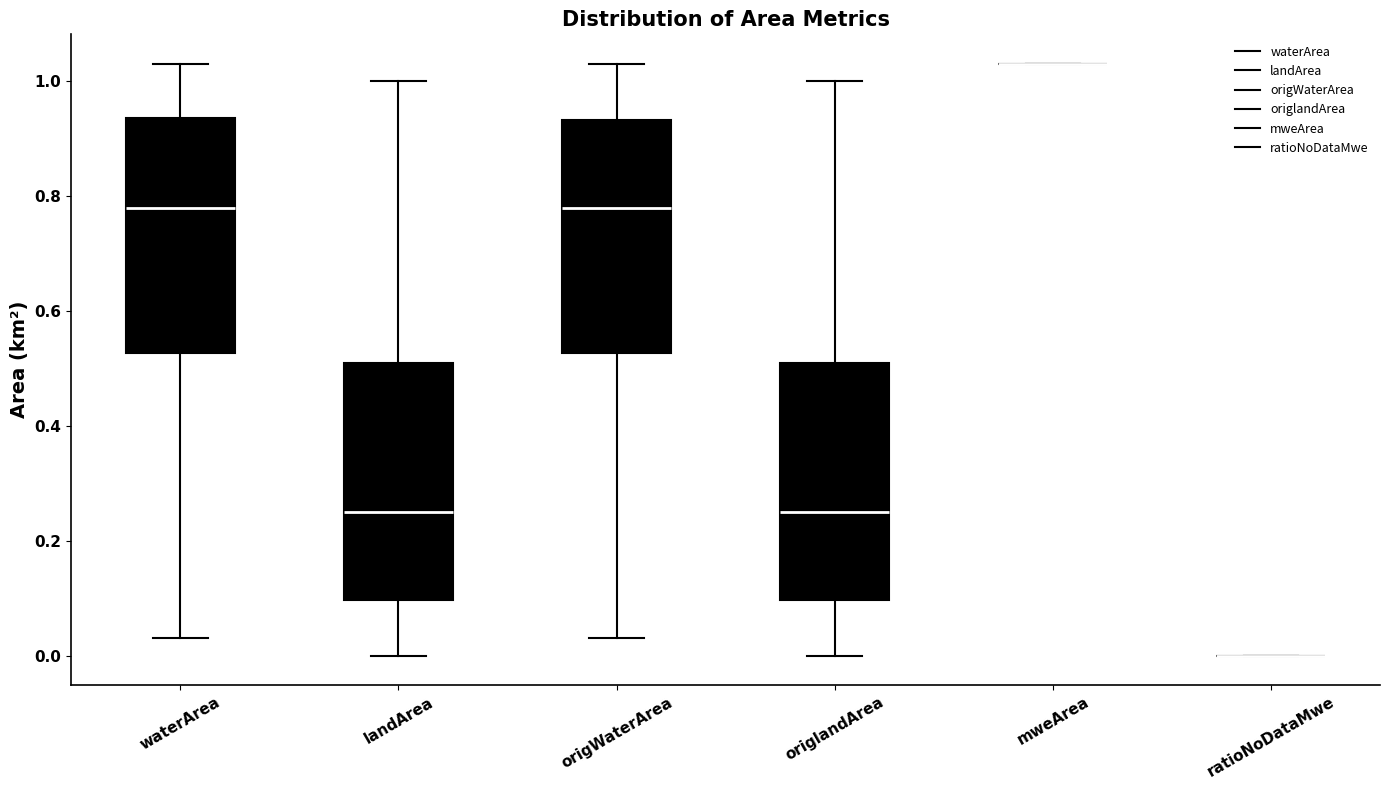

Reading left to right, read every box against the y-axis: the position of its median line, the range the box covers, and the ends of its whiskers. The values are not printed on the chart, so give them approximately, as read against the axis.

waterArea: median 0.78, box 0.52 to 0.94, whiskers 0.04 to 1.04
landArea: median 0.26, box 0.10 to 0.52, whiskers 0.00 to 1.00
origWaterArea: median 0.78, box 0.52 to 0.94, whiskers 0.04 to 1.04
origlandArea: median 0.26, box 0.10 to 0.52, whiskers 0.00 to 1.00
mweArea: box collapsed to a line at 1.04, whiskers 1.04 to 1.04
ratioNoDataMwe: box collapsed to a line at 0.00, whiskers 0.00 to 0.00